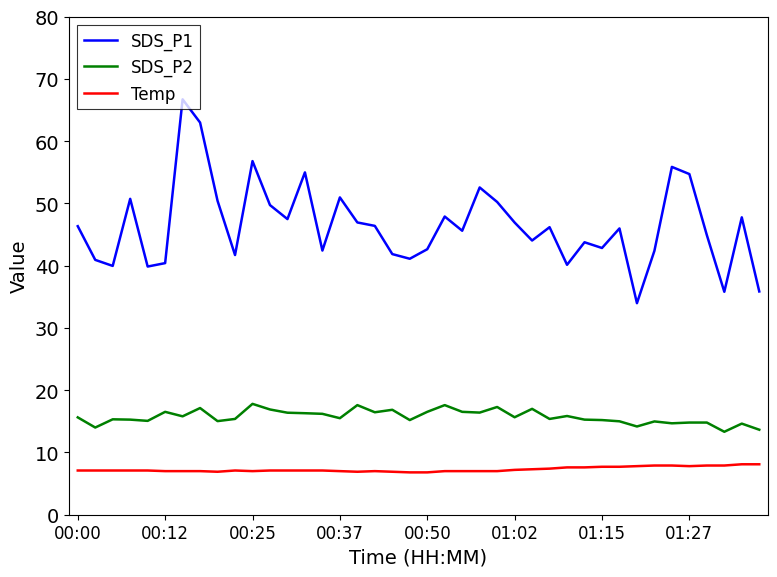

True or false: SDS_P2 and Temp intersect in this chart.

False